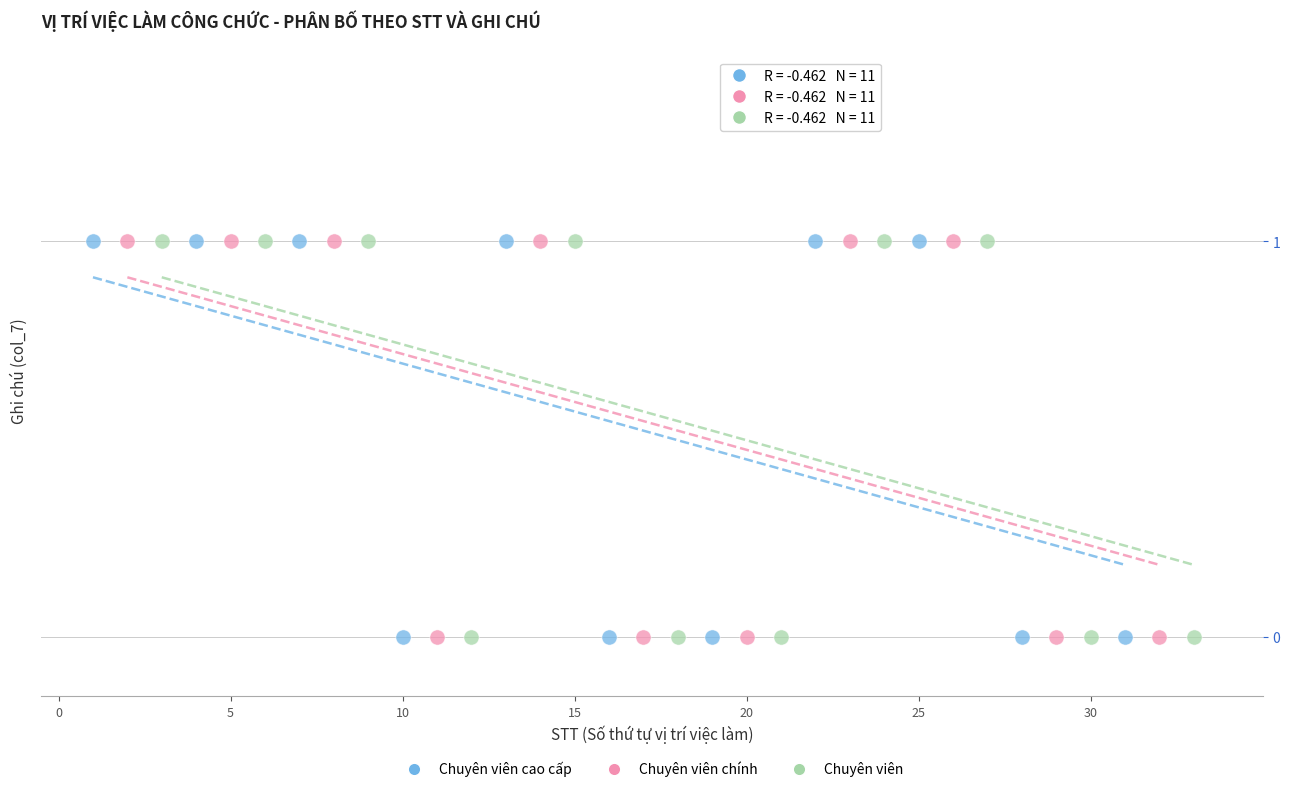

What are all the series names shown in the legend?

Chuyên viên cao cấp, Chuyên viên chính, Chuyên viên